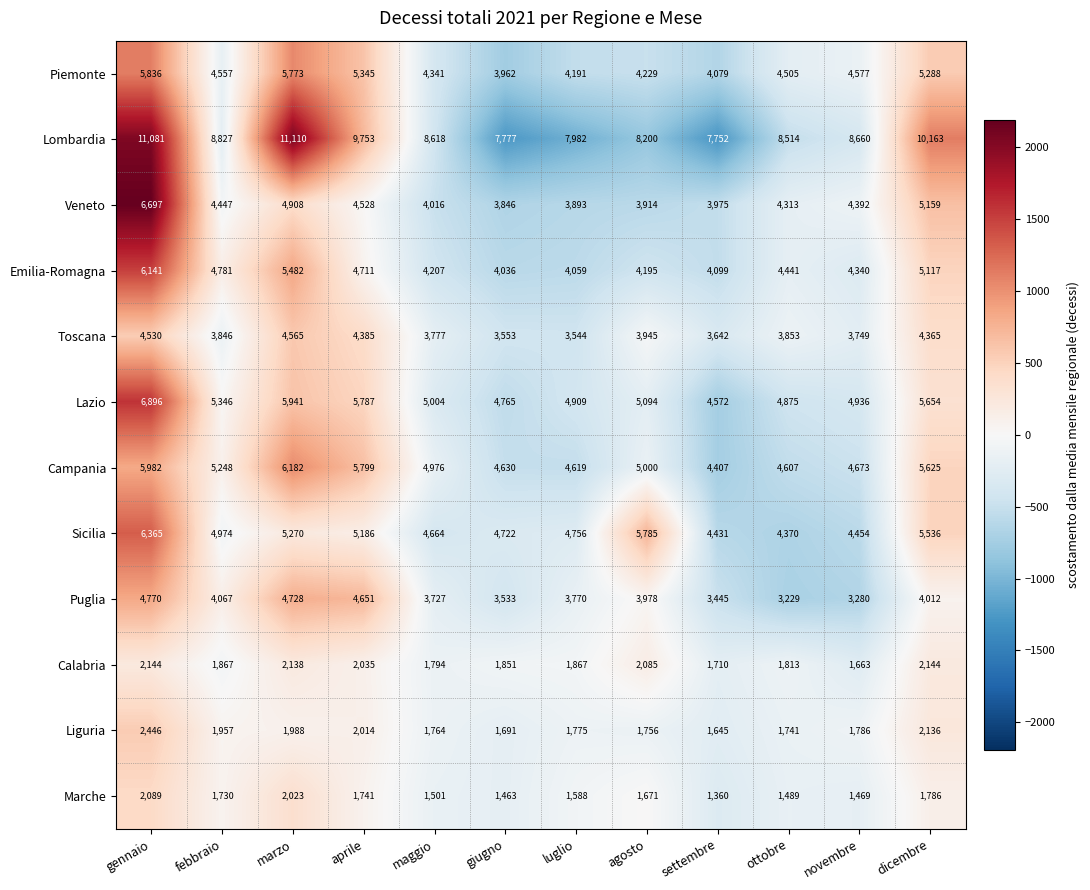

Is it true that Campania equals 4976 at maggio?

True